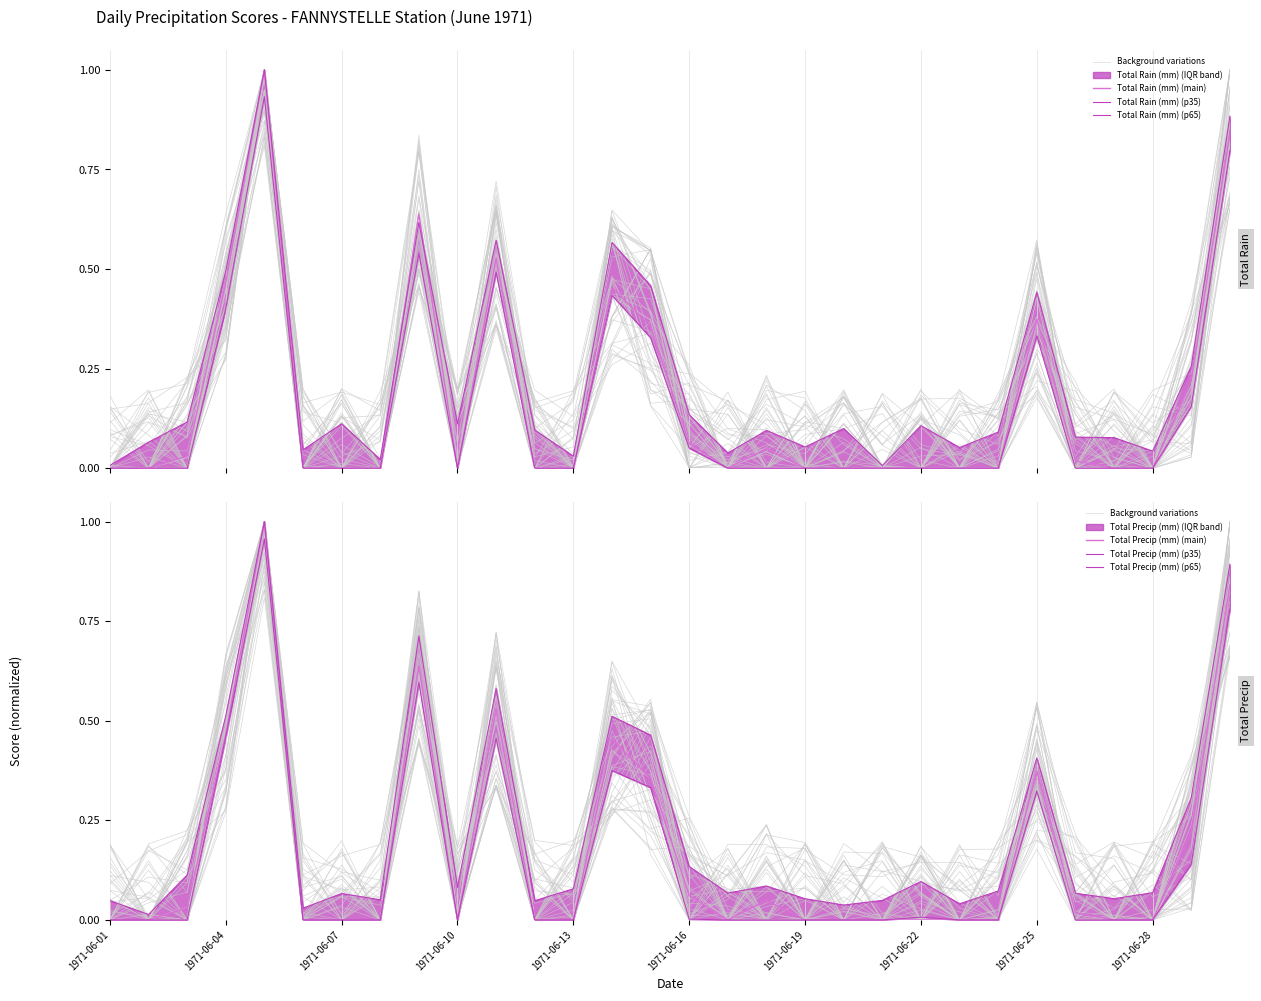

Is it true that Total Precip (mm) equals 0.0 at 1971-06-20?

True